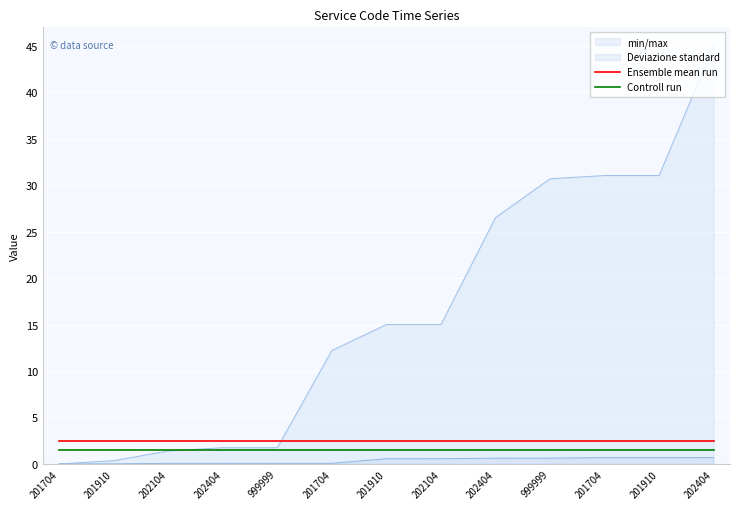

Reading left to right, extract all data points from this chart.

Ensemble mean run: 2.5	2.5	2.5	2.5	2.5	2.5	2.5	2.5	2.5	2.5	2.5	2.5	2.5
Controll run: 1.5	1.5	1.5	1.5	1.5	1.5	1.5	1.5	1.5	1.5	1.5	1.5	1.5